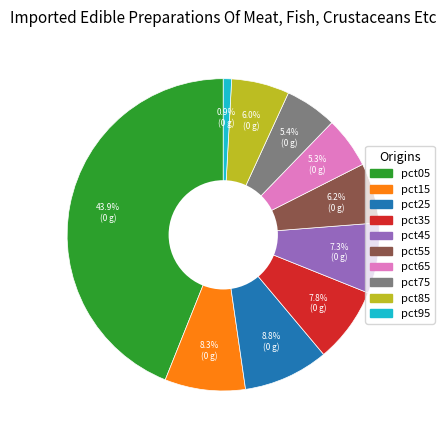

Between pct55 and pct05, which is larger?

pct05